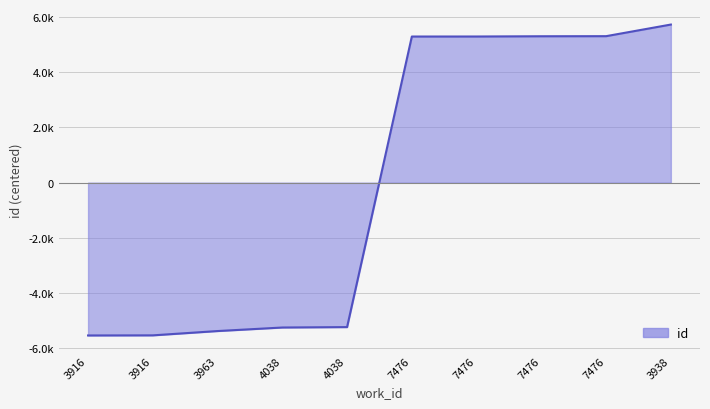

True or false: the data shows -5246.8 at 4038.

True